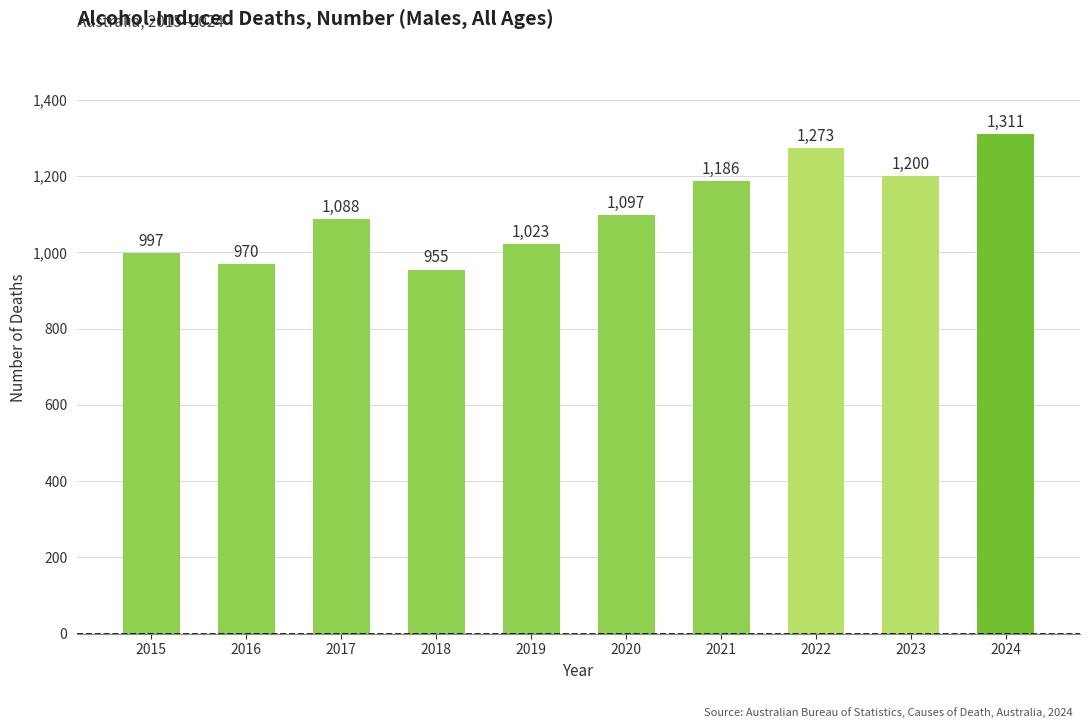

Reading left to right, transcribe all the data shown in this chart.

997	970	1088	955	1023	1097	1186	1273	1200	1311